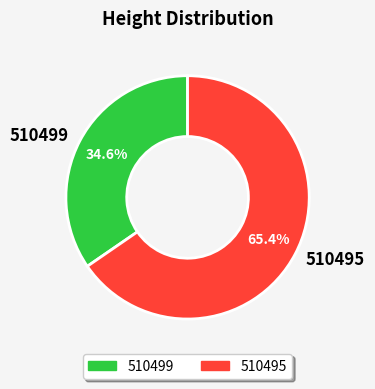

What percentage is the 510499 slice, to the nearest percent?

35%